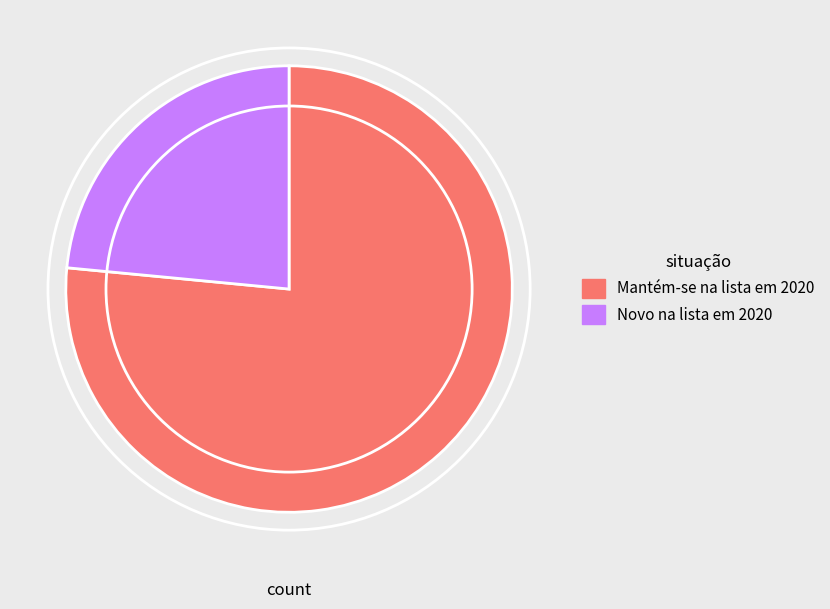

Which has a higher value, Mantém-se na lista em 2020 or Novo na lista em 2020?

Mantém-se na lista em 2020